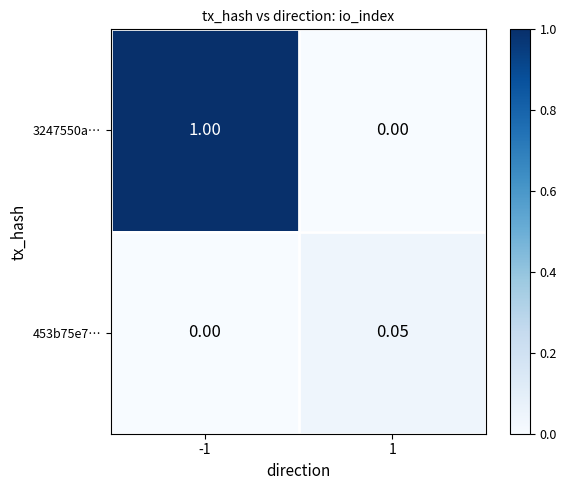

Is the value of 3247550a… at -1 greater than the value of 453b75e7… at -1?

Yes